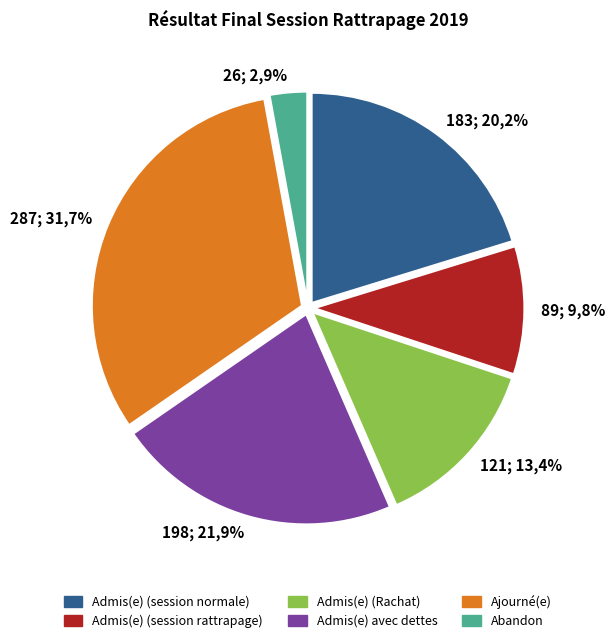

How many segments does this pie chart have?

6